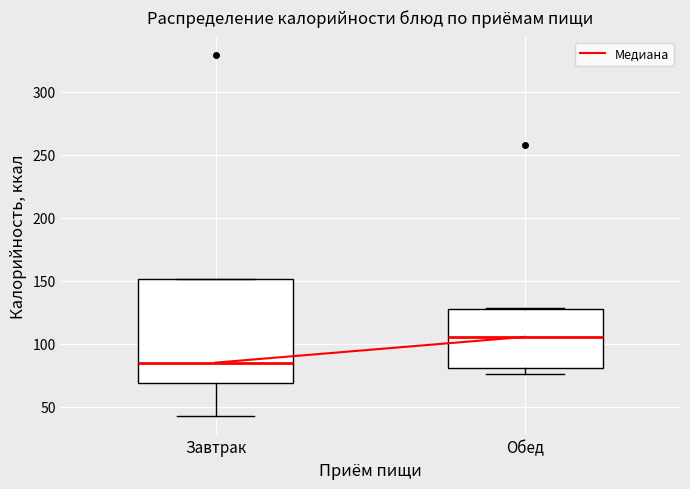

Which box is the tallest, from its lower edge to its upper edge?

Завтрак